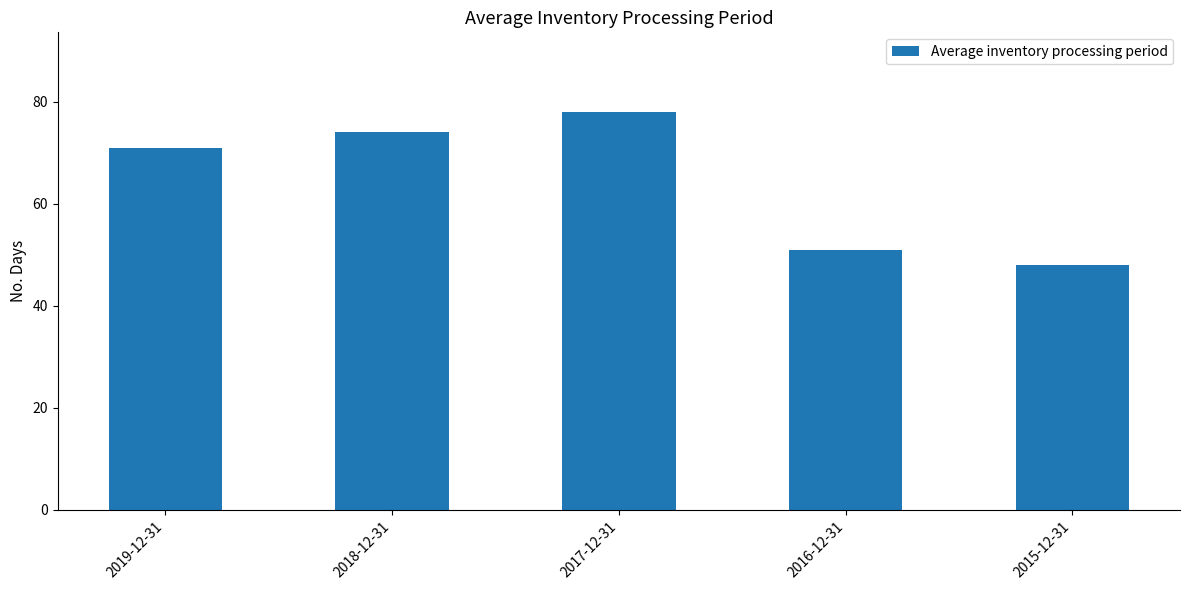

The value at 2015-12-31 is 48. True or false?

True